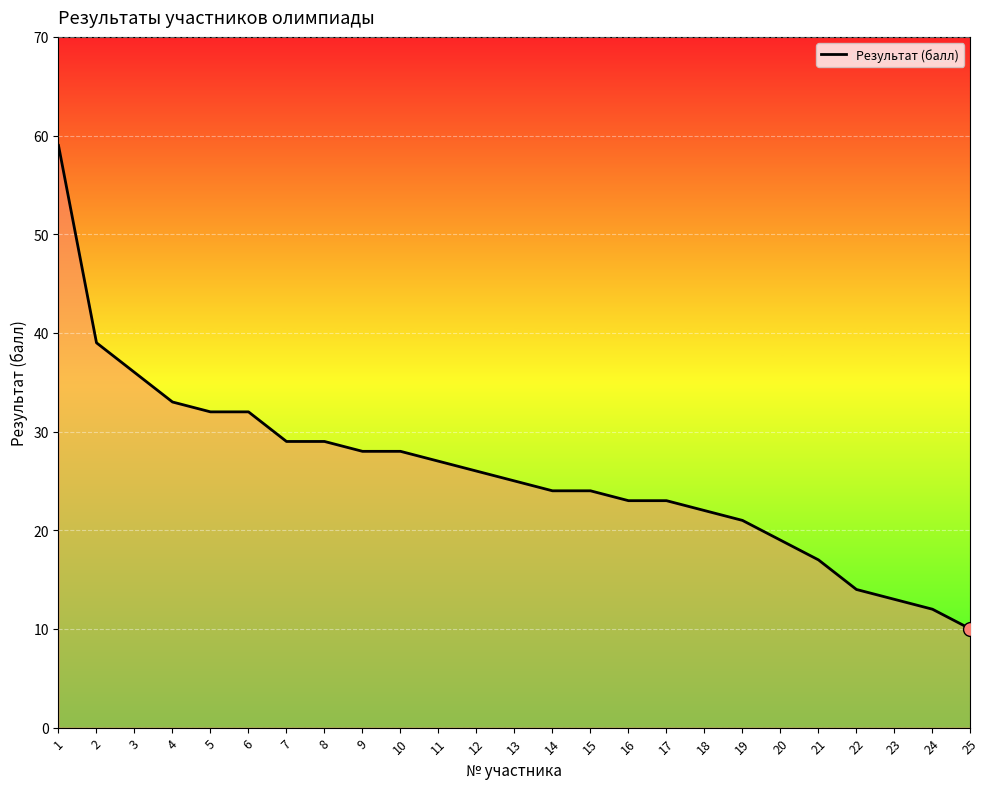

What is the ratio of the value at 20 to the value at 14?

0.8